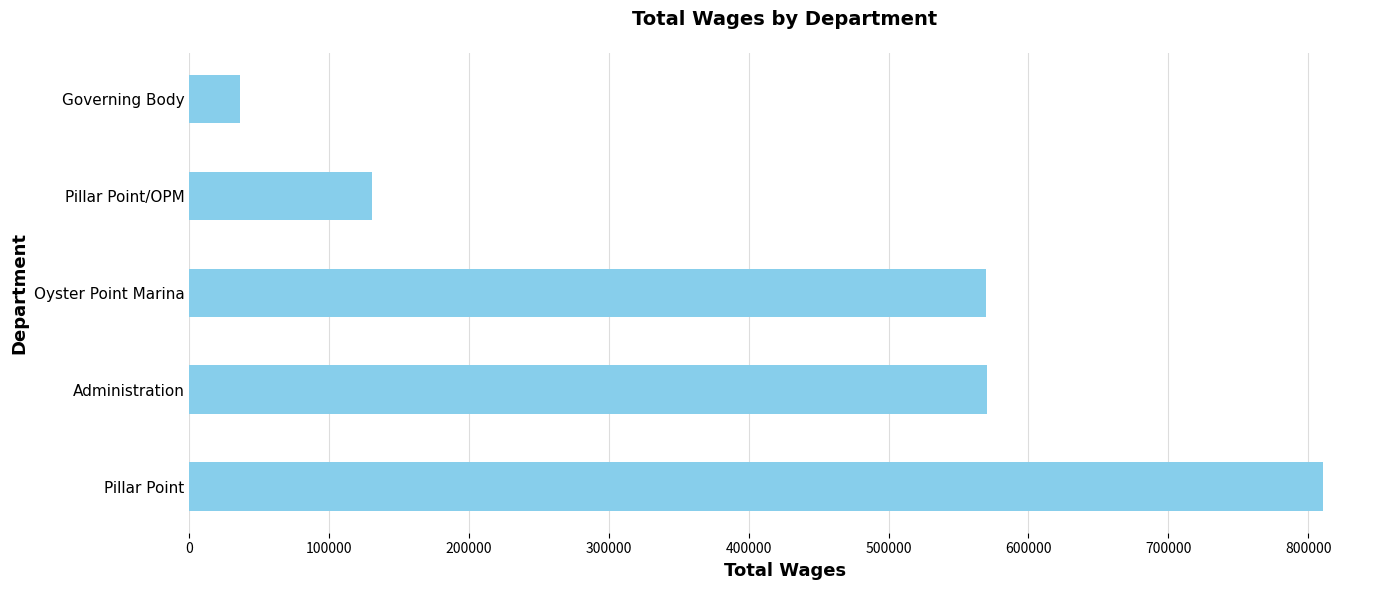

What is the change in value from Administration to Pillar Point/OPM?

-439827